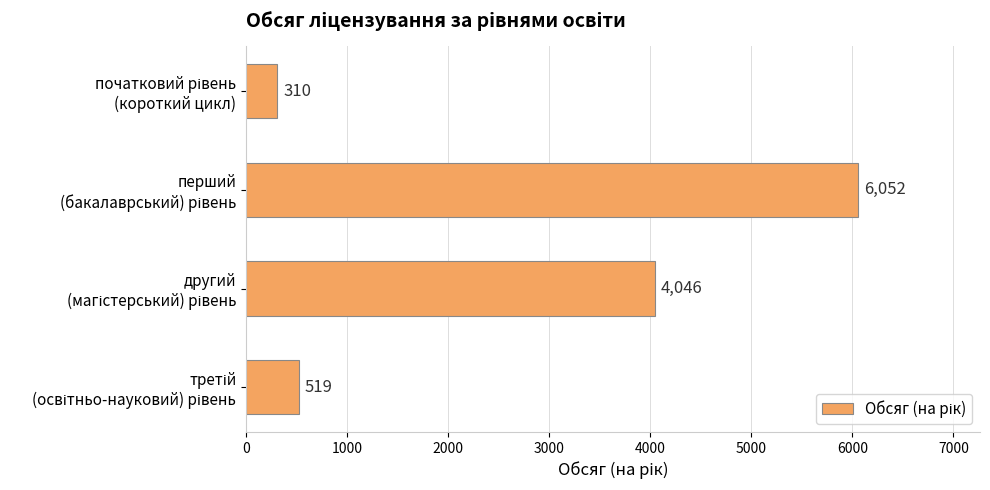

What is the difference between the maximum and second lowest values?

5533